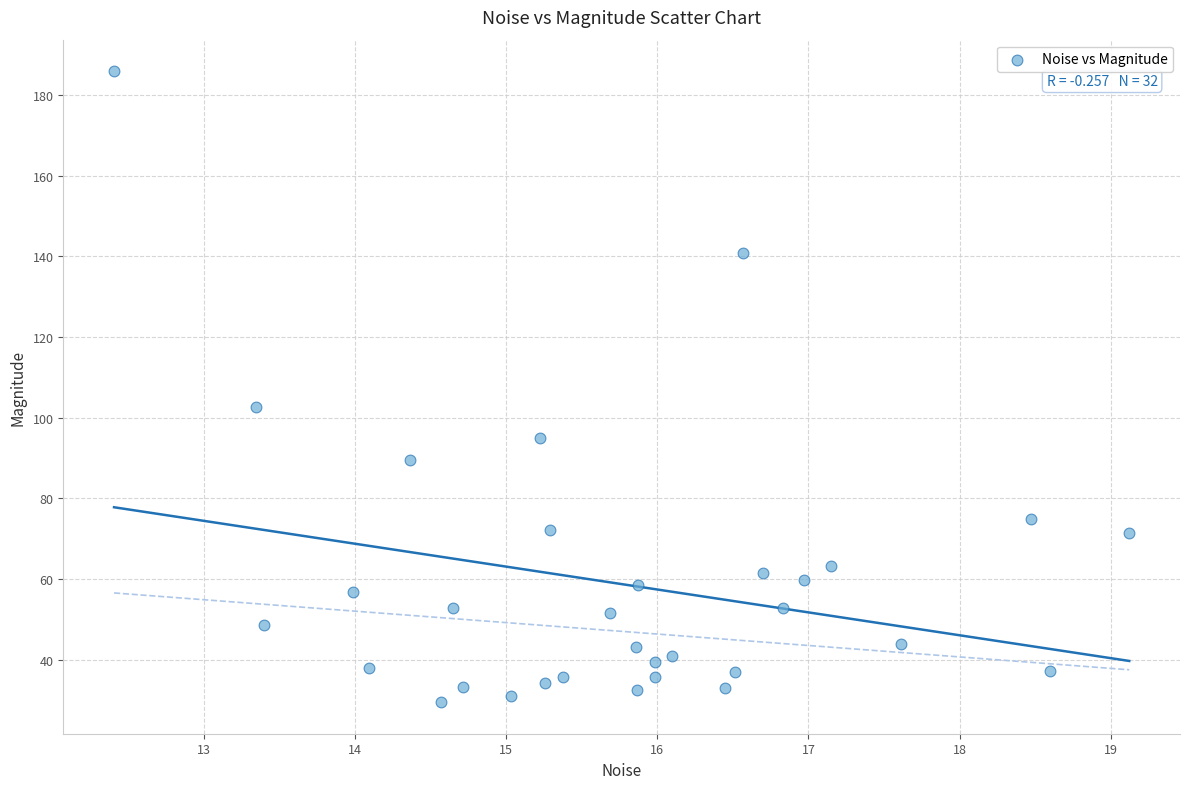

What Y value in the scatter plot is closest to 107?

102.5